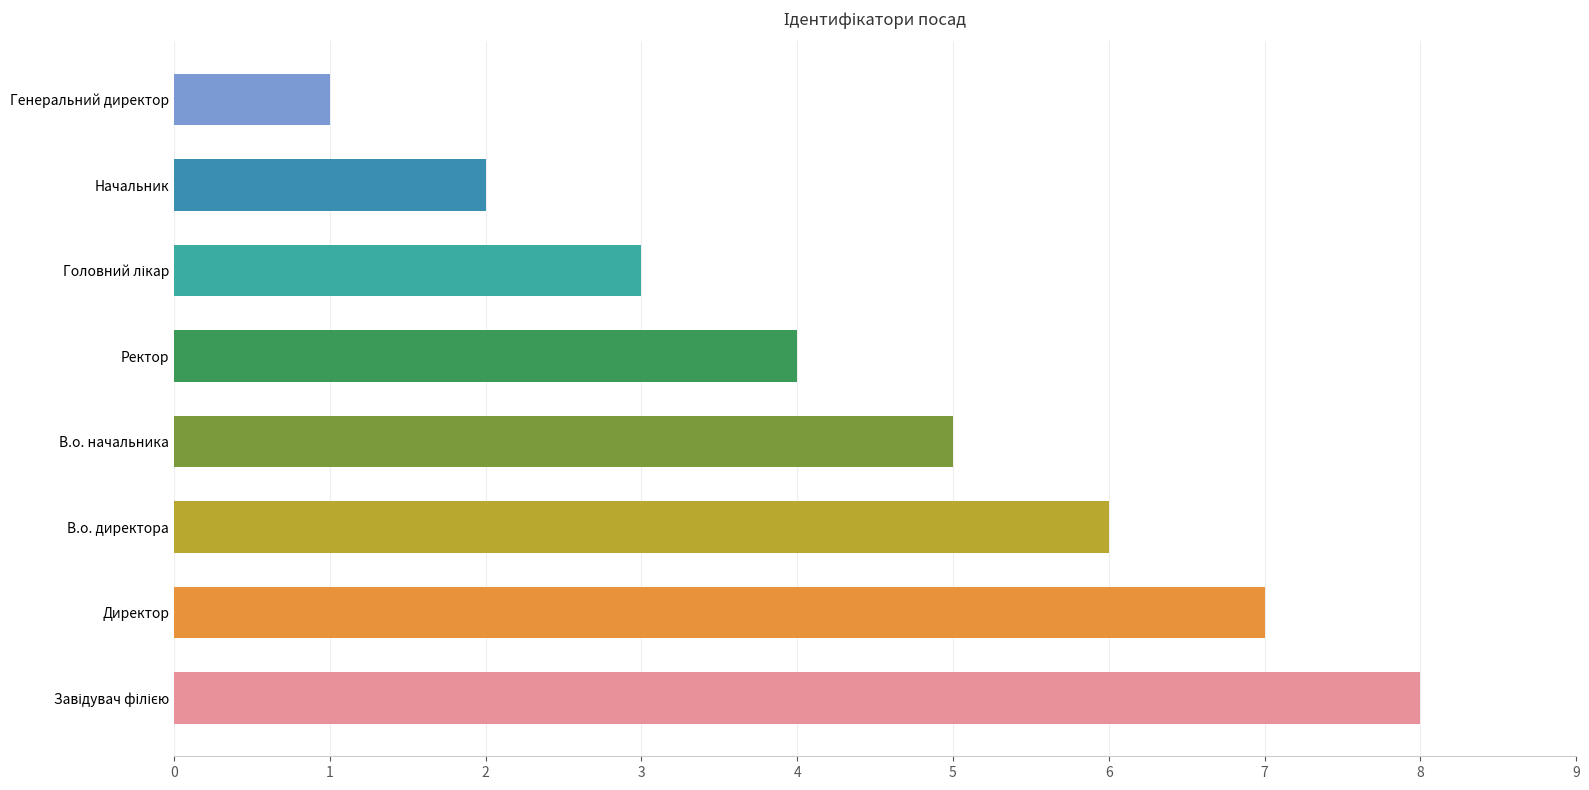

Reading bottom to top, transcribe all the data shown in this chart.

8	7	6	5	4	3	2	1